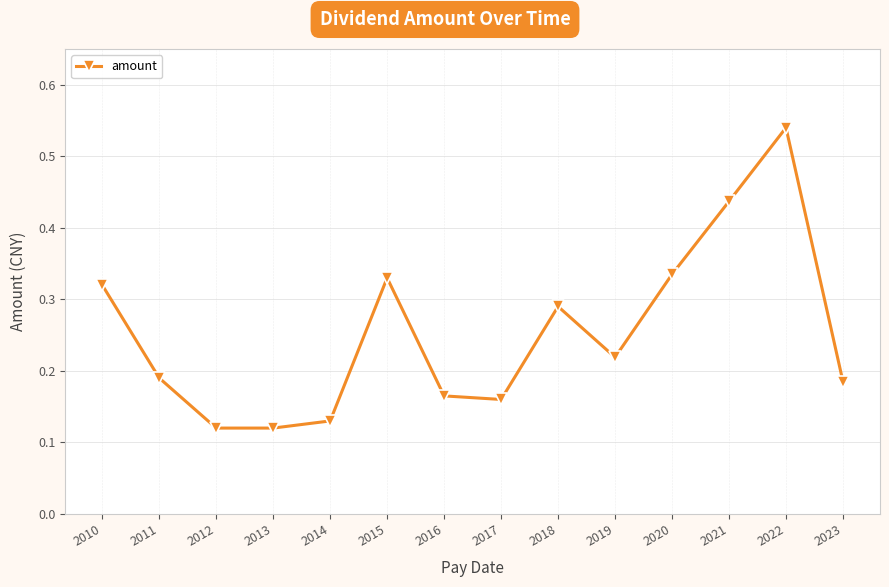

Is it true that the value at 2019 is 0.1?

False